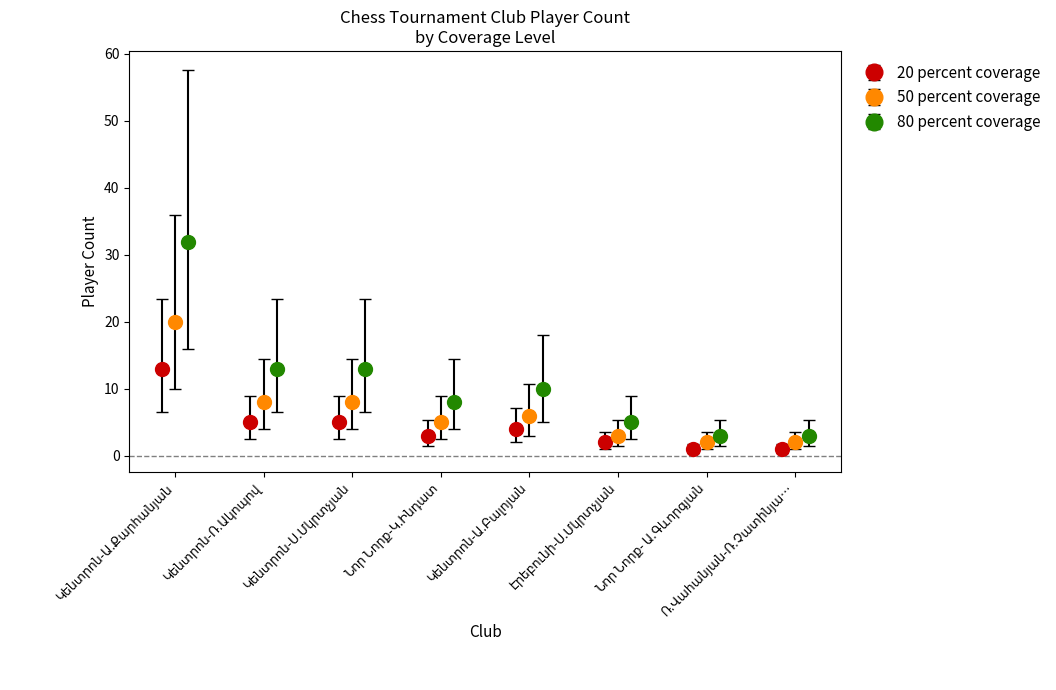

What is the average value of the 20 percent coverage series?

4